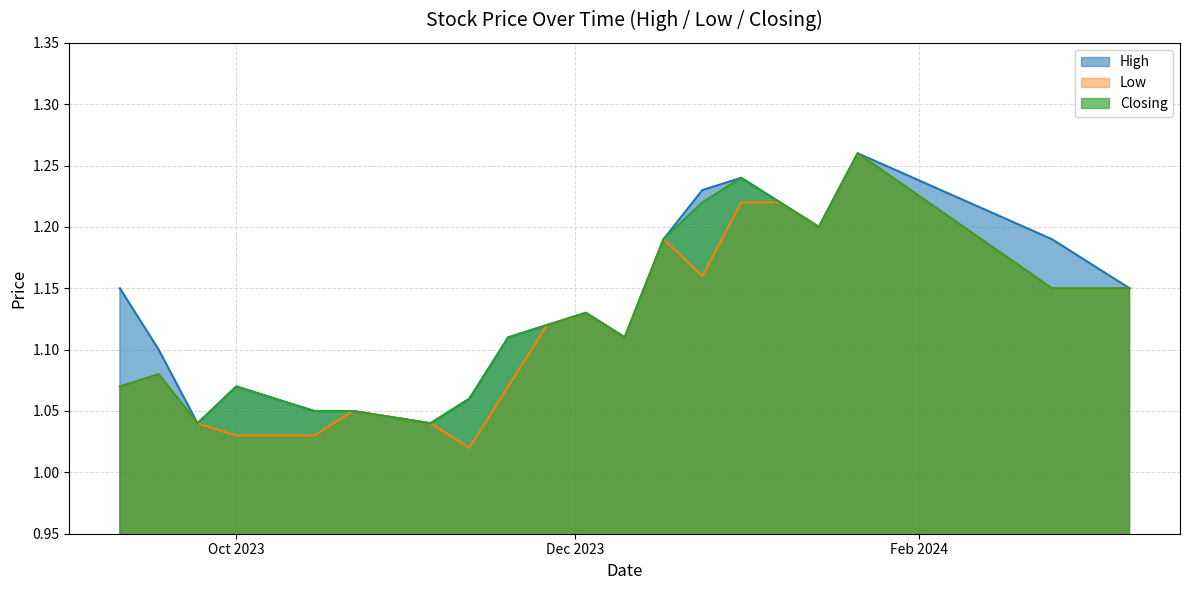

True or false: Closing and High cross at least once.

False